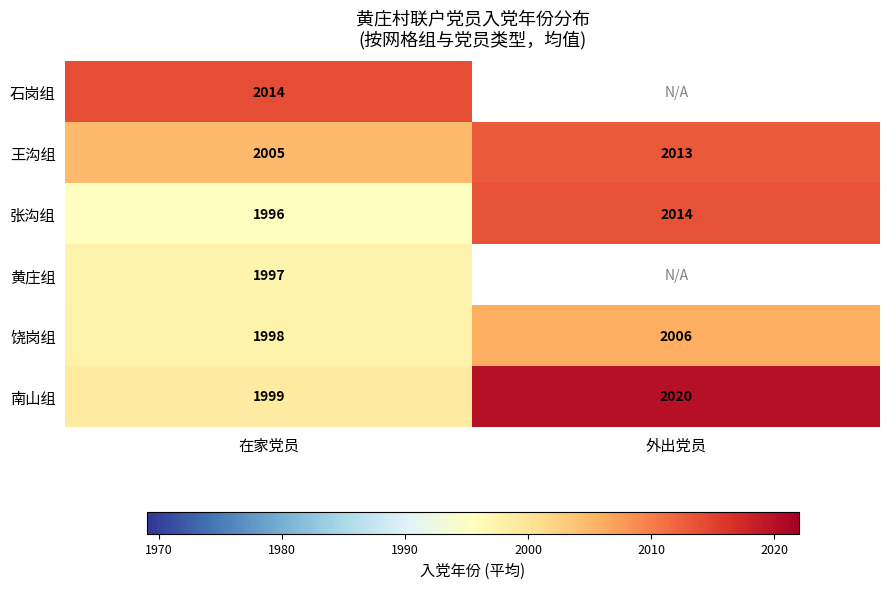

What is the sum of all 饶岗组 values?

4004